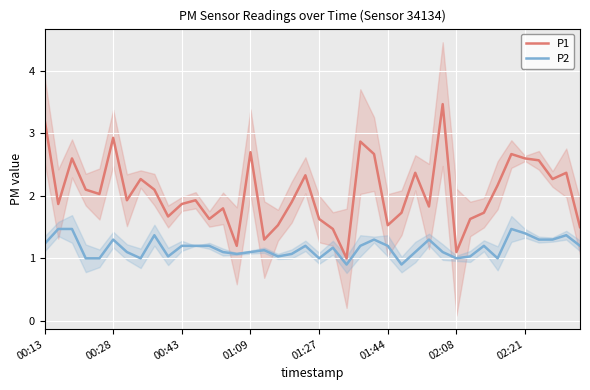

In P2, how many points are higher than both neighbors (excluding endpoints)?

10